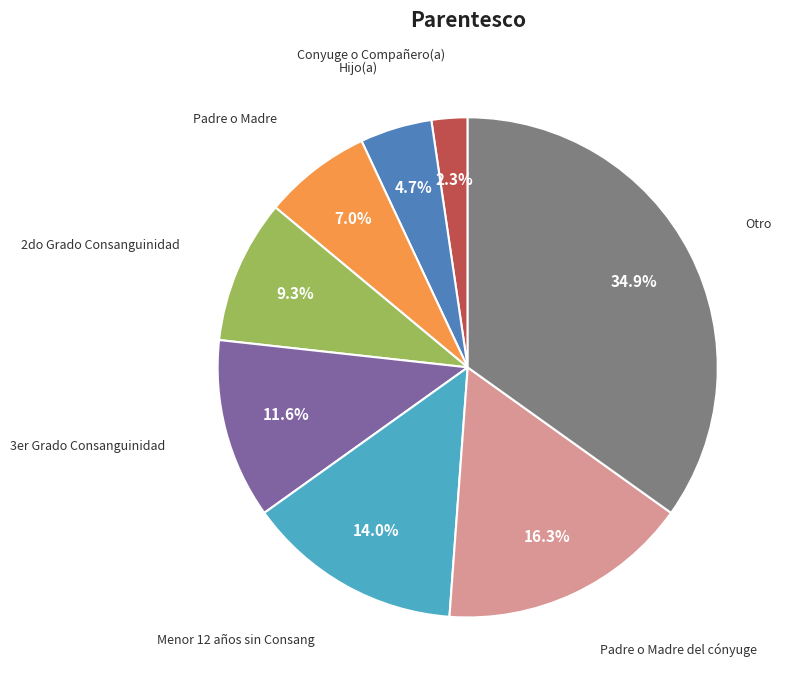

How many slices are in this pie chart?

8